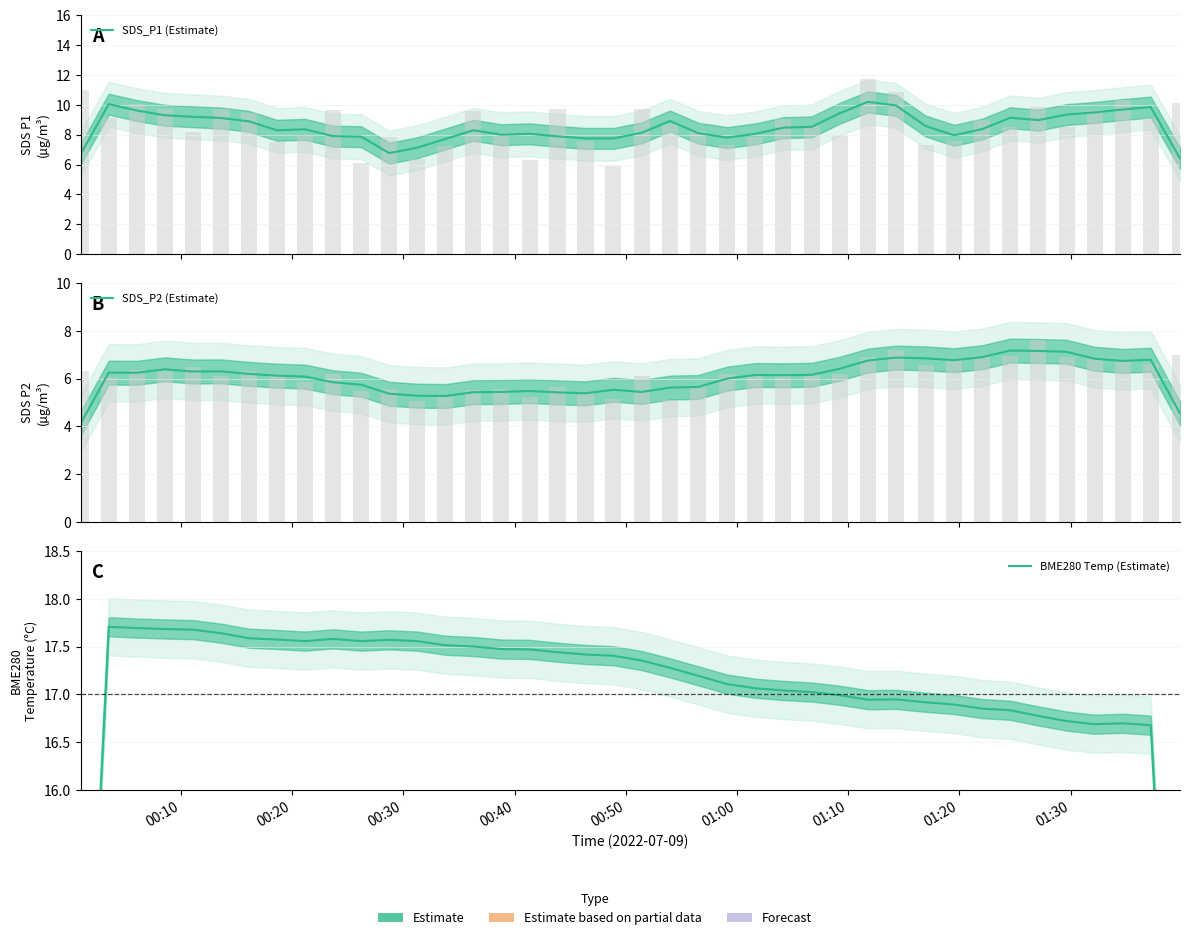

List the series in order of their overall mean, lowest first.

SDS_P2 (Estimate), SDS_P1 (Estimate), BME280 Temp (Estimate)